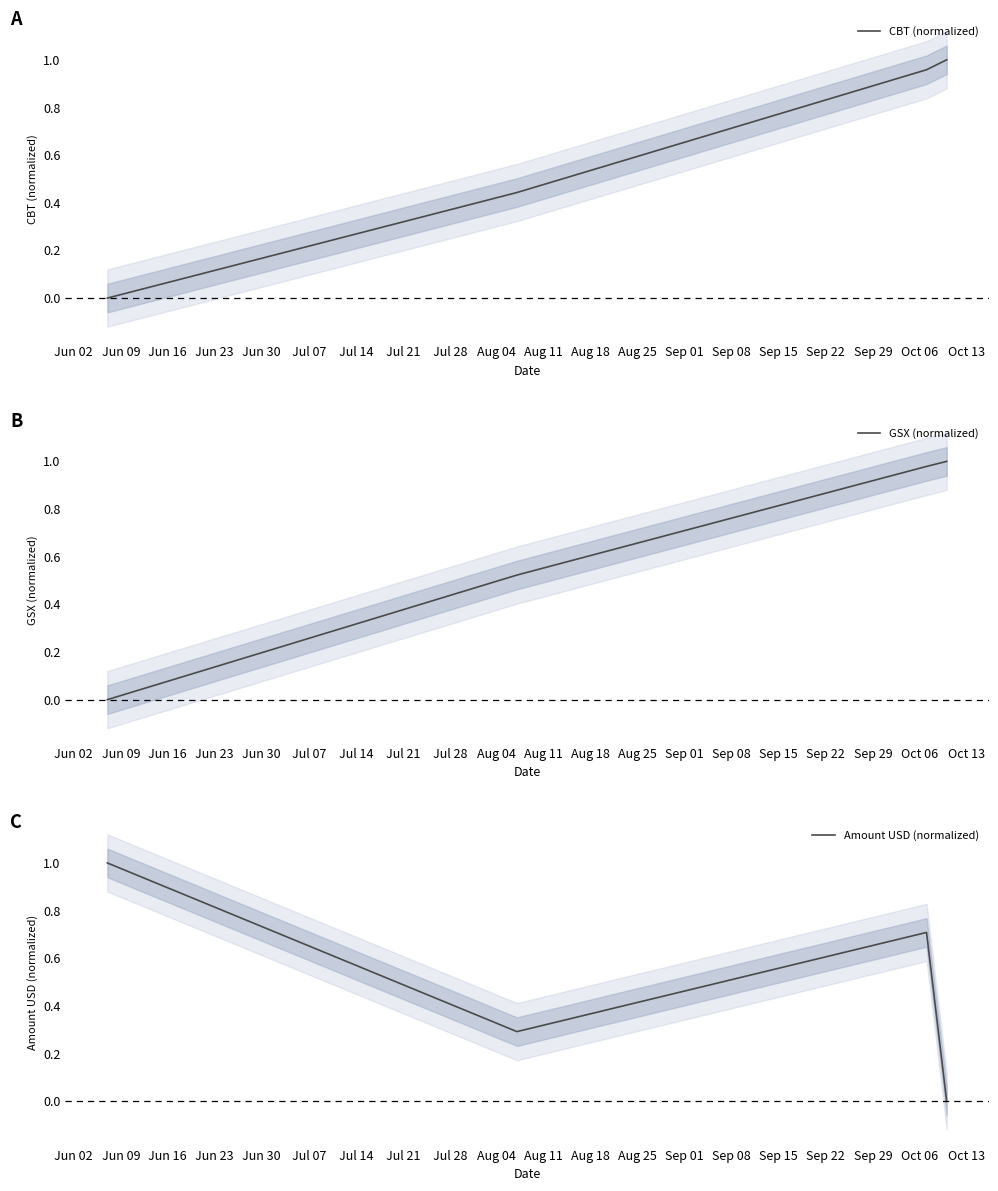

What is the value of the CBT (normalized) point at the 4th from the left?

1.0